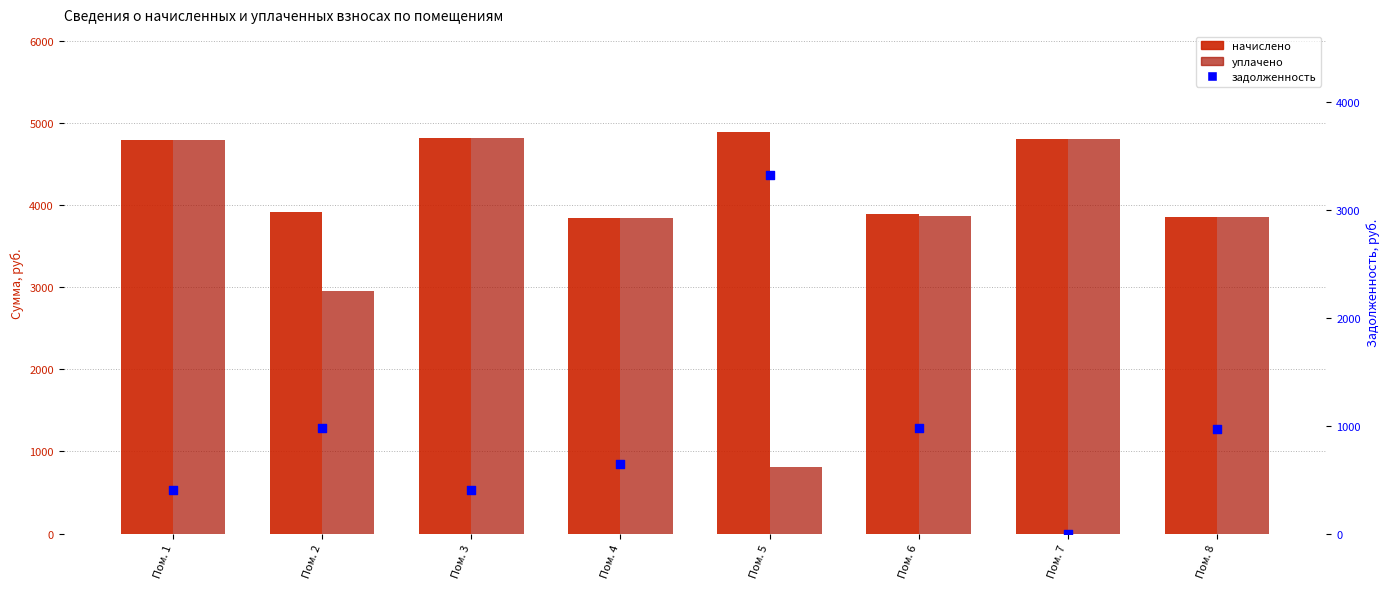

Which series reaches the minimum Y coordinate?

задолженность